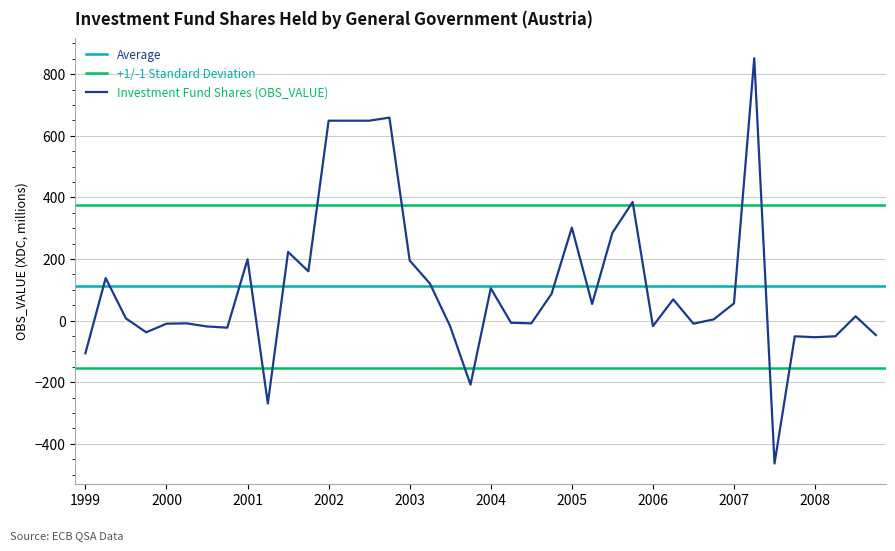

Count the number of categories in the chart.

40